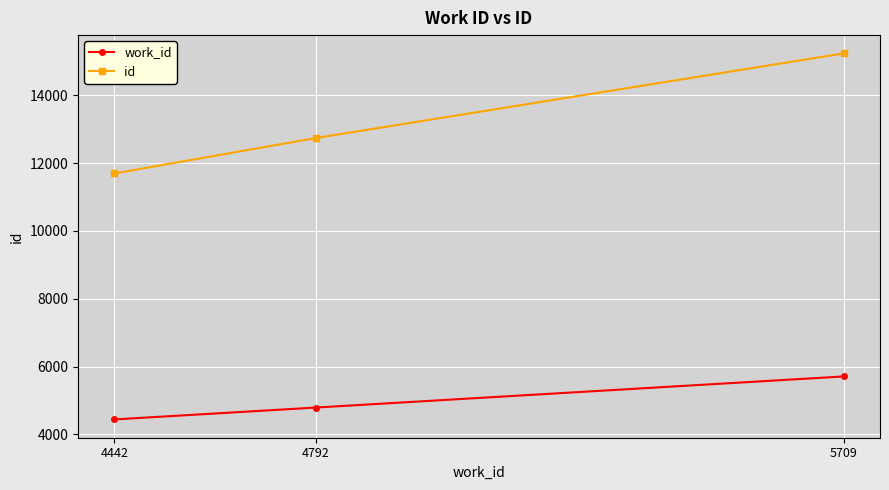

What are all the series names shown in the legend?

work_id, id